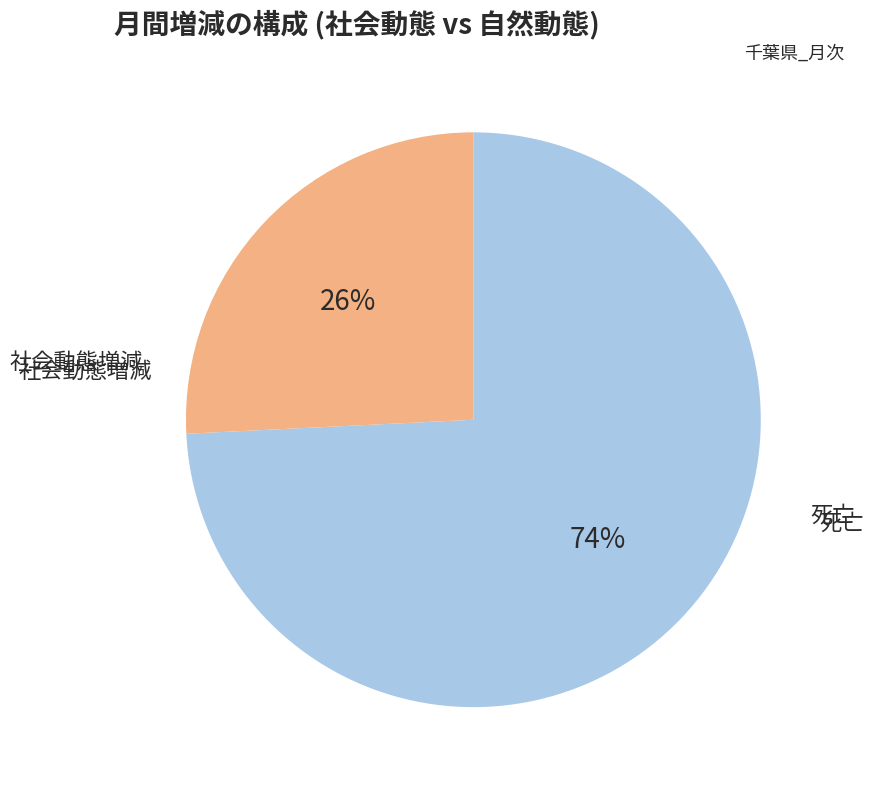

Does any single category account for the majority?

Yes